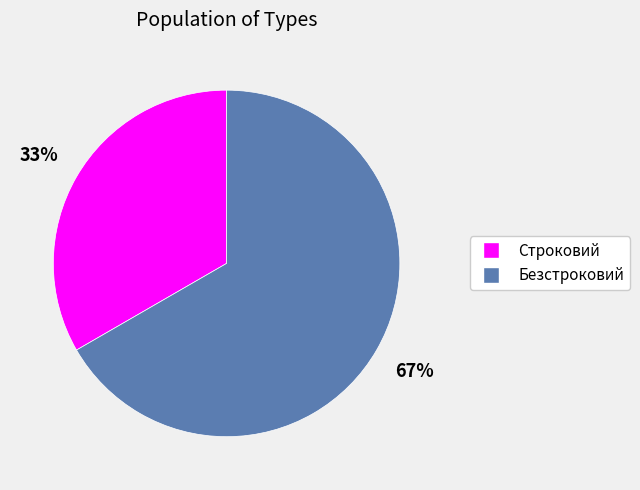

Combined, do Строковий and Безстроковий account for over 50%?

Yes